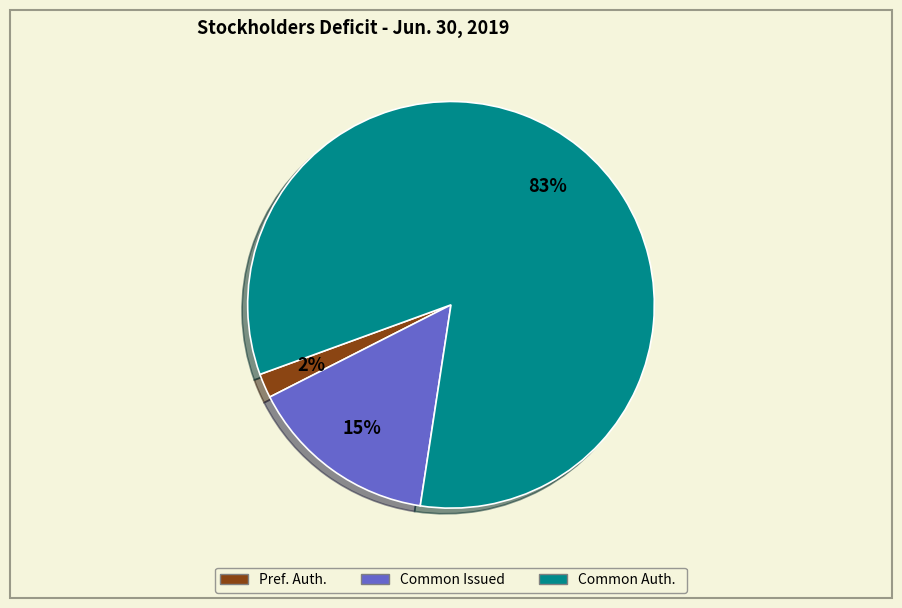

Is there any slice that represents more than half of the pie?

Yes